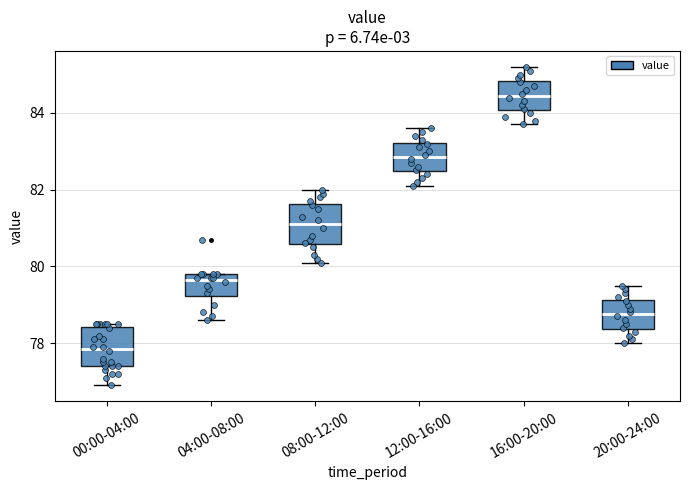

Reading left to right, read every box against the y-axis: the position of its median line, the range the box covers, and the ends of its whiskers. The values are not printed on the chart, so give them approximately, as read against the axis.

00:00-04:00: median 77.8, box 77.4 to 78.4, whiskers 77.0 to 78.6
04:00-08:00: median 79.6, box 79.2 to 79.8, whiskers 78.6 to 79.8
08:00-12:00: median 81.2, box 80.6 to 81.6, whiskers 80.2 to 82.0
12:00-16:00: median 82.8, box 82.4 to 83.2, whiskers 82.2 to 83.6
16:00-20:00: median 84.4, box 84.0 to 84.8, whiskers 83.8 to 85.2
20:00-24:00: median 78.8, box 78.4 to 79.2, whiskers 78.0 to 79.6